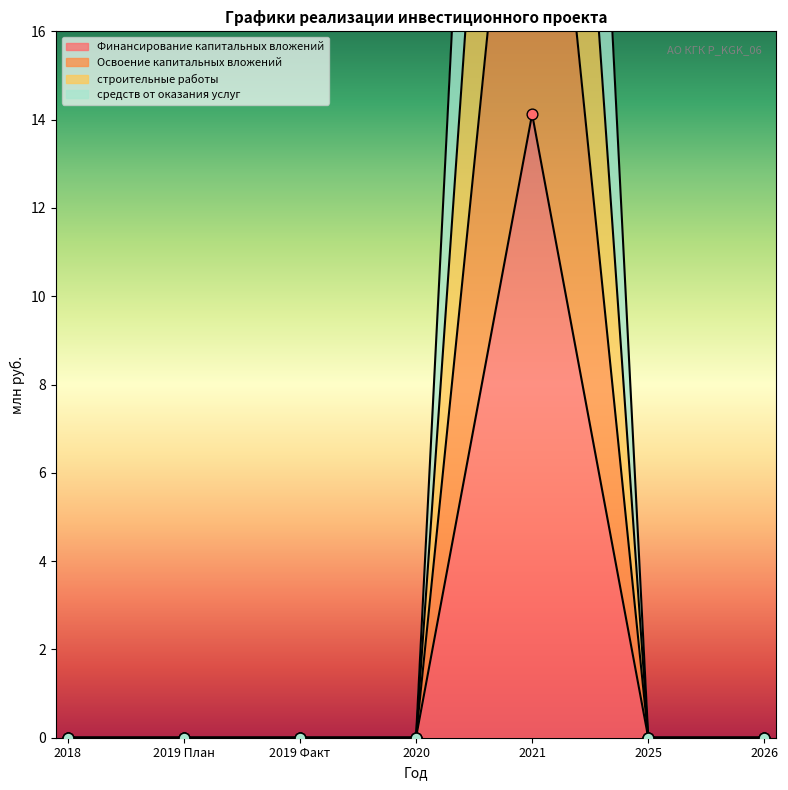

Is the value of строительные работы at 2025 greater than the value of Освоение капитальных вложений at 2019 План?

No